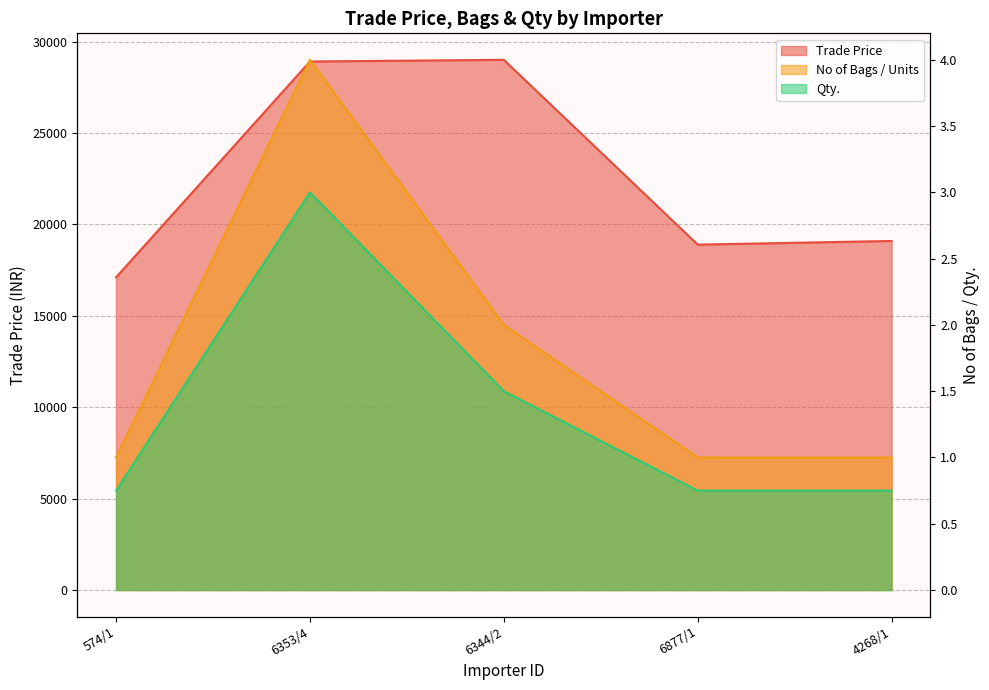

Between 6877/1 and 4268/1, which is larger?

4268/1